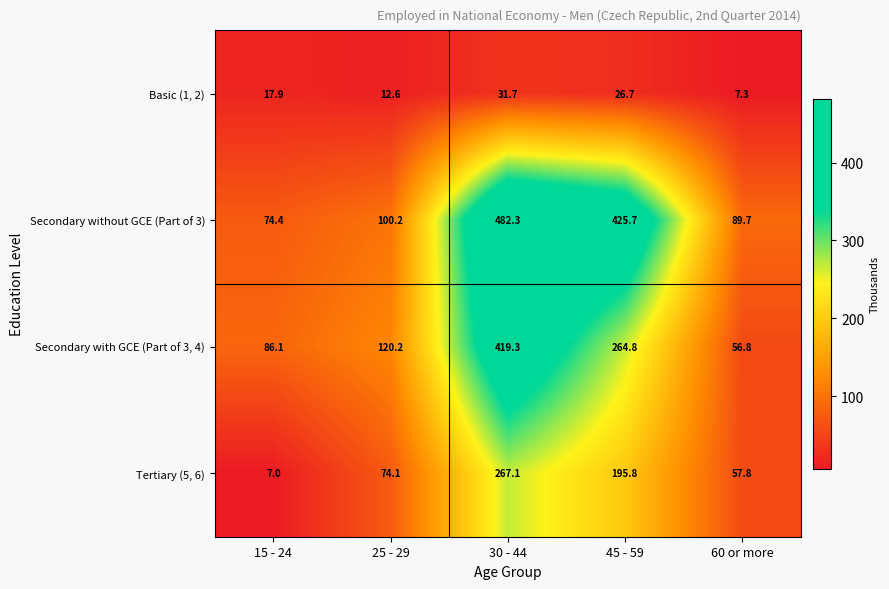

At which label is Secondary without GCE (Part of 3) closest to 278?

45 - 59